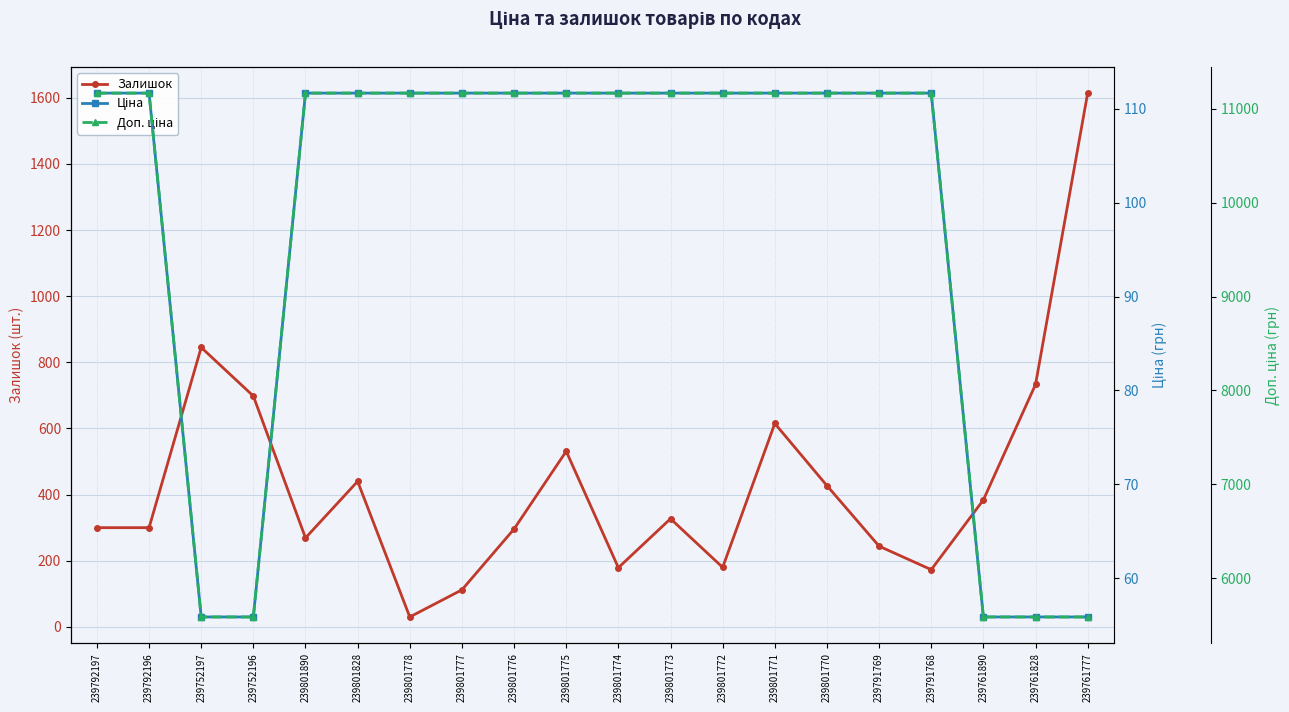

What is the highest value of the Ціна series?

111.7